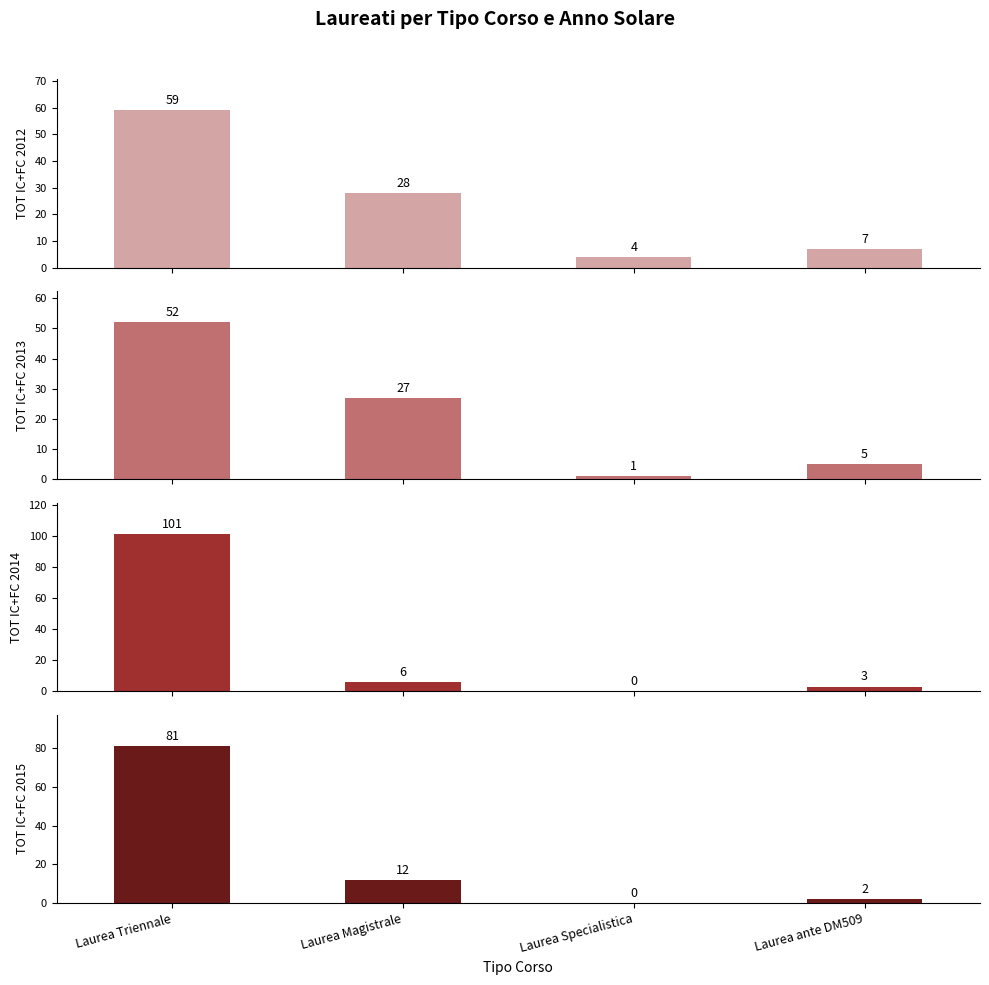

Which series changed the most between Laurea Triennale and Laurea Magistrale?

TOT IC+FC 2014